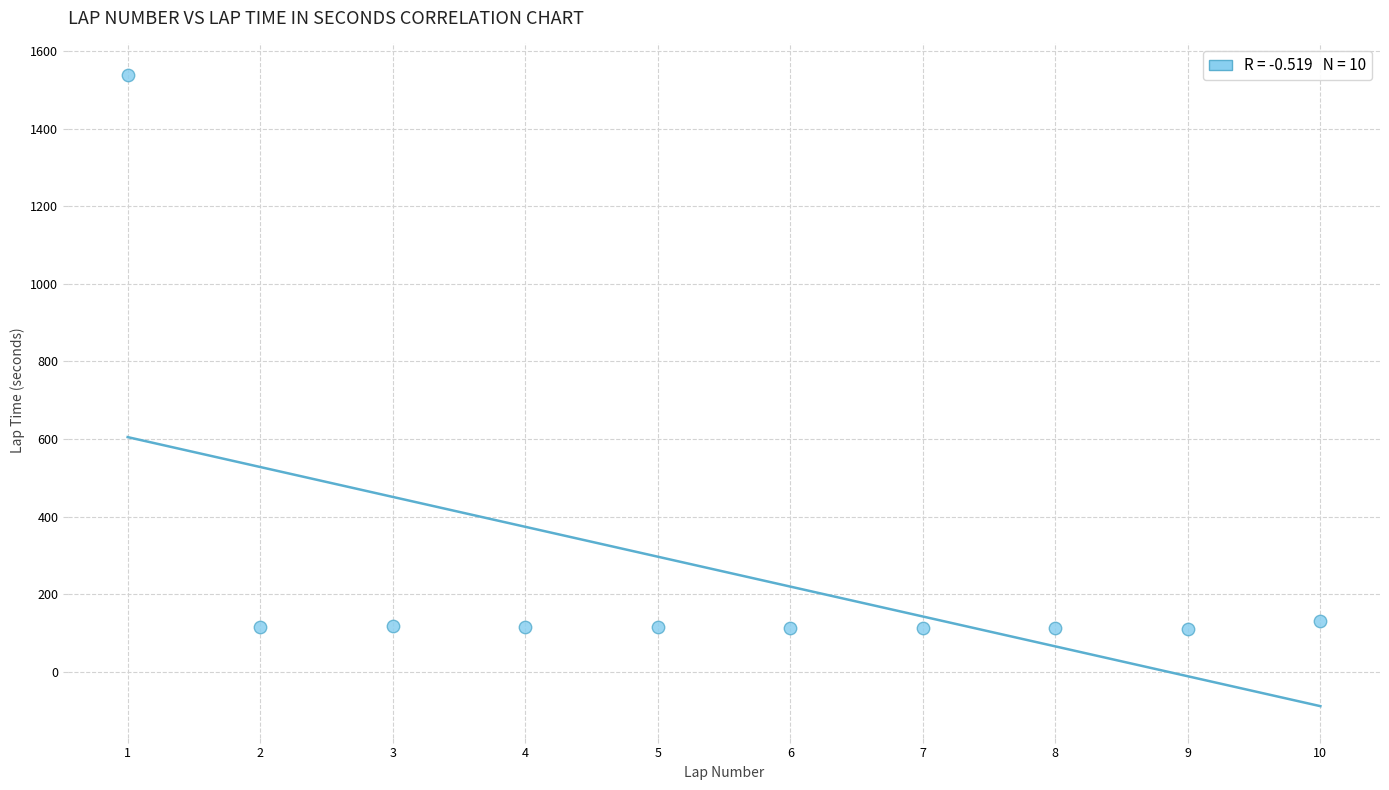

What is the range of X values (max minus min)?

9.0